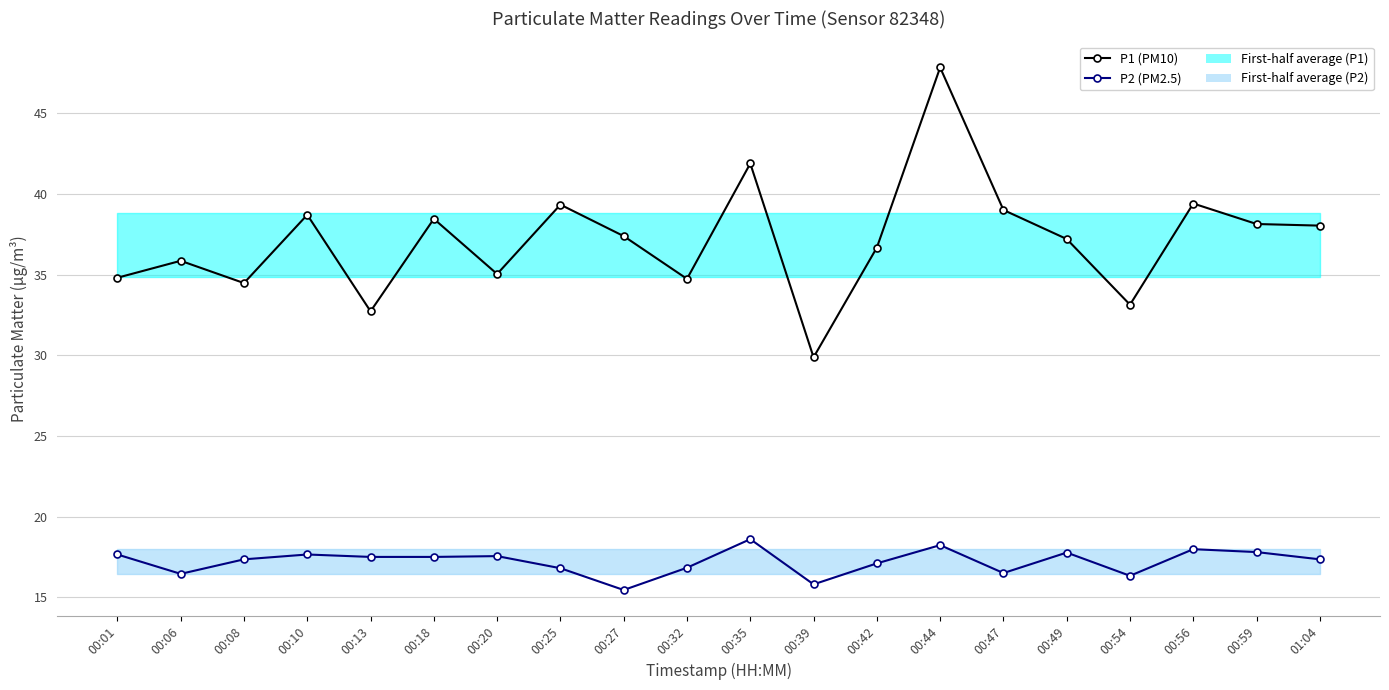

Reading right to left, transcribe all the data shown in this chart.

P1 (PM10): 01:04=38.0	00:59=38.1	00:56=39.4	00:54=33.1	00:49=37.2	00:47=39.0	00:44=47.8	00:42=36.7	00:39=29.9	00:35=41.9	00:32=34.7	00:27=37.4	00:25=39.3	00:20=35.0	00:18=38.5	00:13=32.7	00:10=38.7	00:08=34.5	00:06=35.9	00:01=34.8
P2 (PM2.5): 01:04=17.4	00:59=17.8	00:56=18.0	00:54=16.3	00:49=17.8	00:47=16.5	00:44=18.2	00:42=17.1	00:39=15.8	00:35=18.6	00:32=16.8	00:27=15.4	00:25=16.8	00:20=17.6	00:18=17.5	00:13=17.5	00:10=17.6	00:08=17.4	00:06=16.4	00:01=17.6